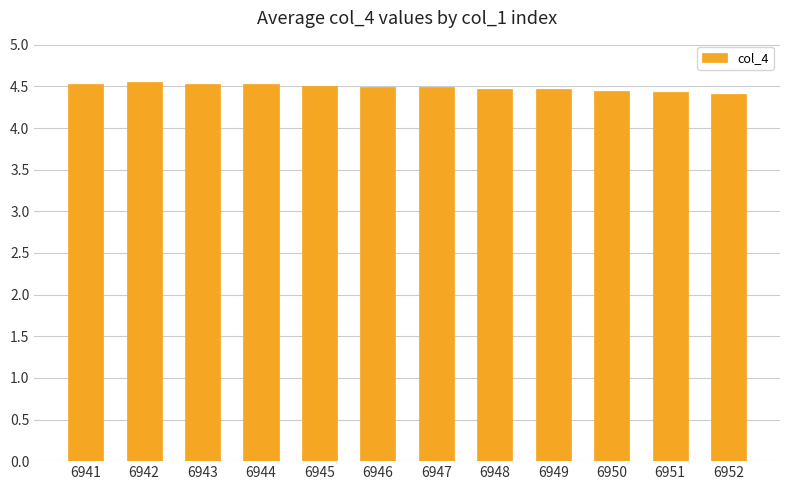

What is the difference between the second highest and minimum values?

0.1